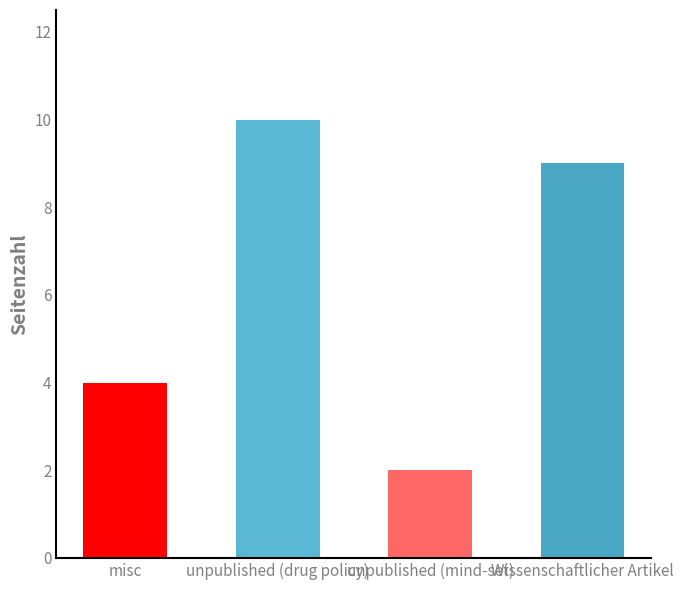

Which label corresponds to the smallest value in the chart?

unpublished (mind-set)